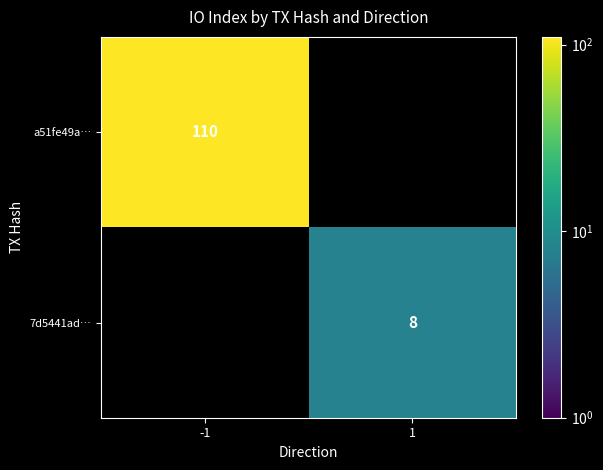

At how many categories does at least one series exceed 64?

1